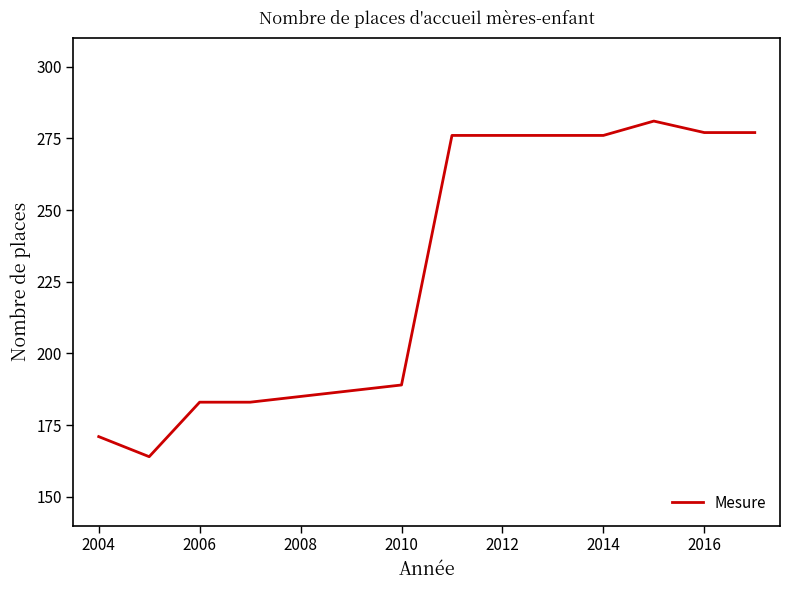

What is the maximum value shown in the chart?

281